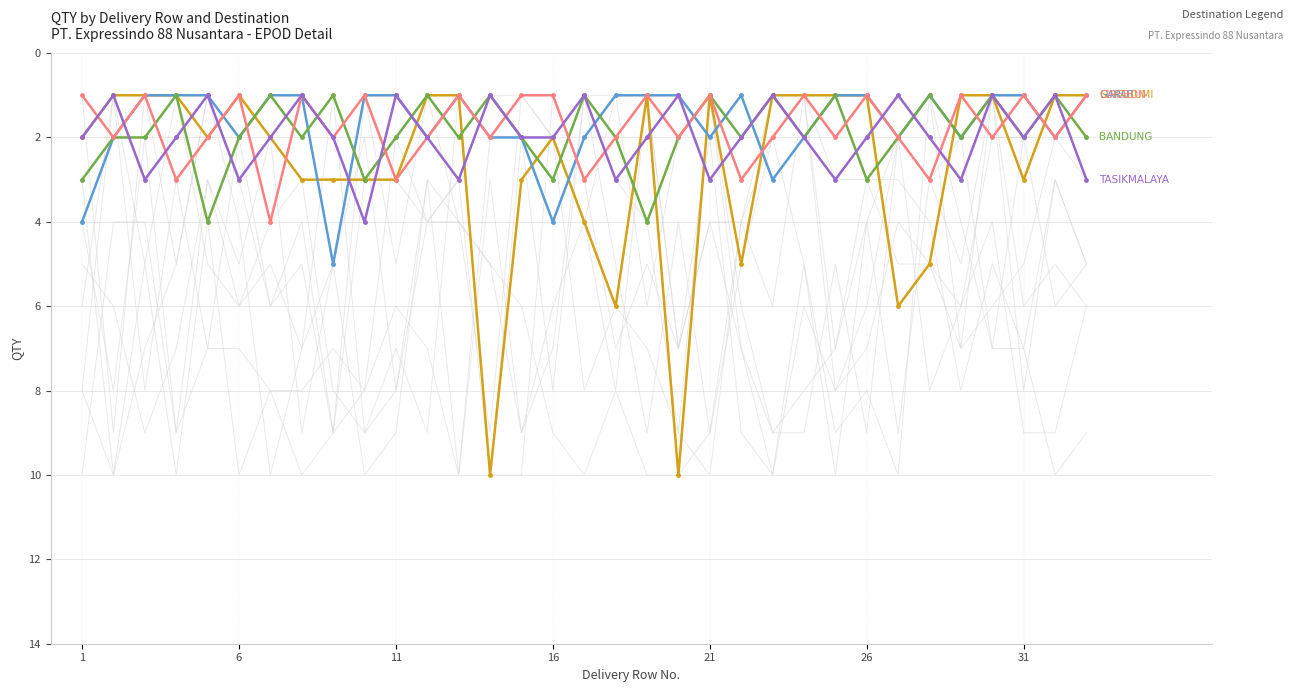

Which series changed the most between 10 and 23?

SUKABUMI